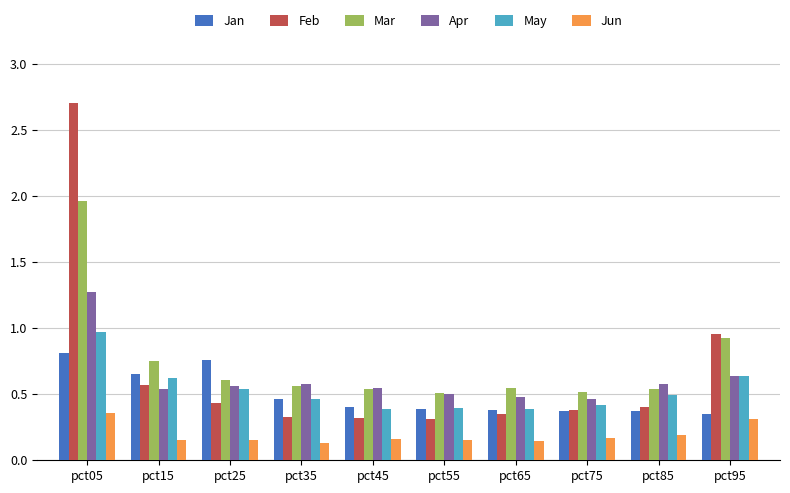

What is the maximum value for Feb?

2.7